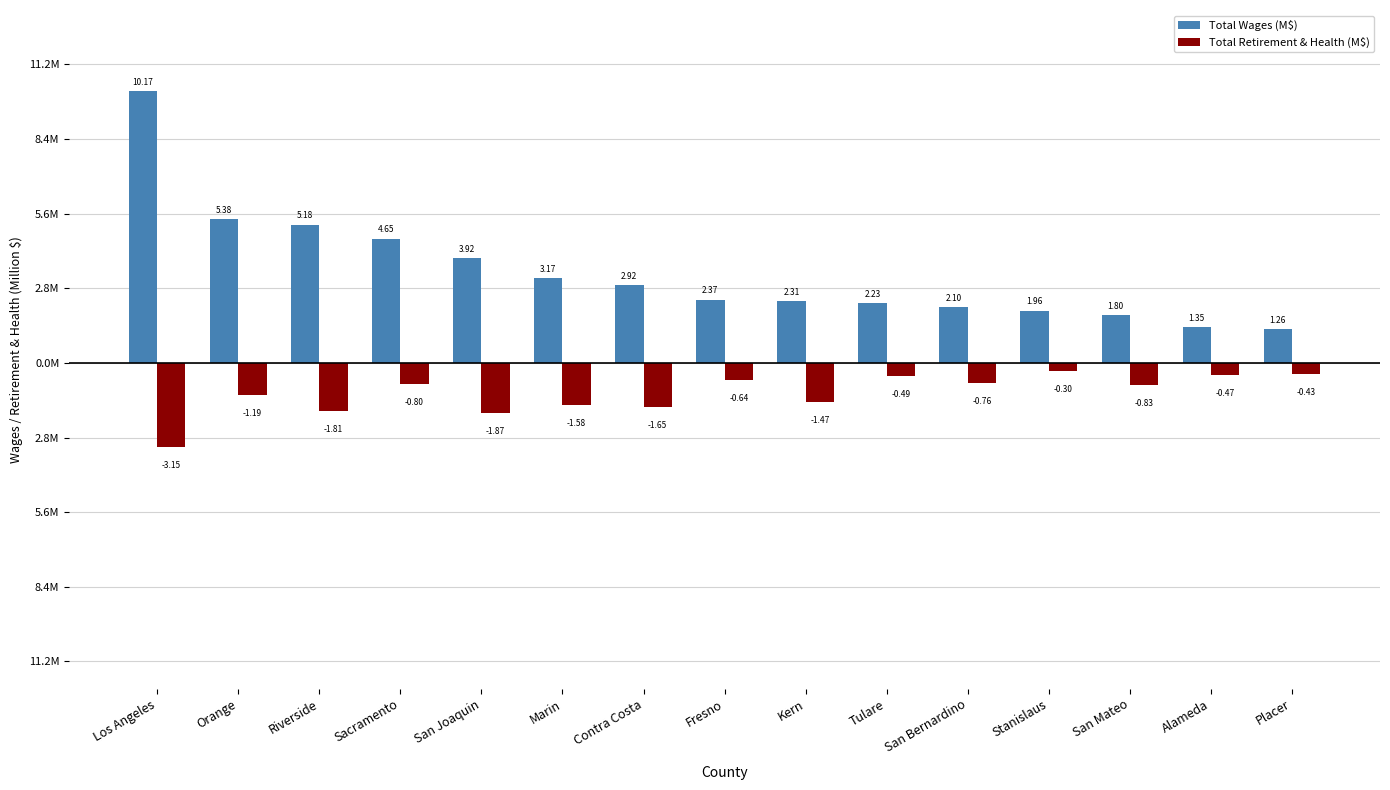

List the labels in order of Total Wages (M$) value, largest first.

Los Angeles, Orange, Riverside, Sacramento, San Joaquin, Marin, Contra Costa, Fresno, Kern, Tulare, San Bernardino, Stanislaus, San Mateo, Alameda, Placer